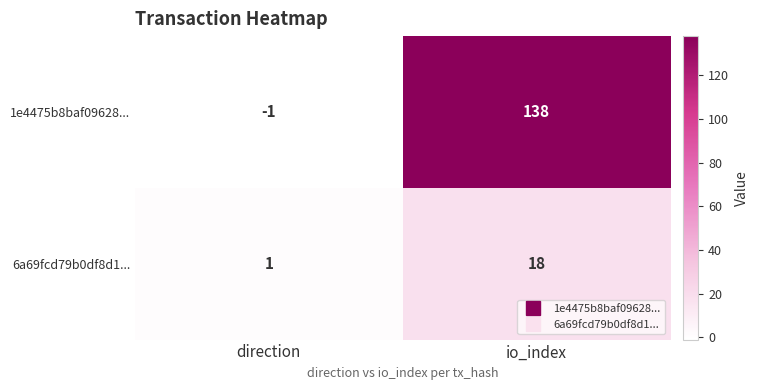

Reading left to right, transcribe all the data shown in this chart.

1e4475b8baf09628...: direction=-1	io_index=138
6a69fcd79b0df8d1...: direction=1	io_index=18